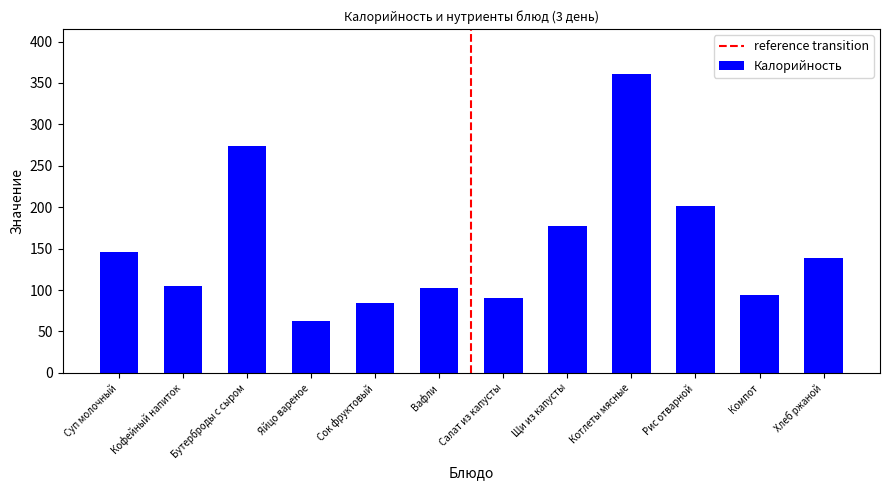

True or false: the data shows 94.0 at Компот.

True